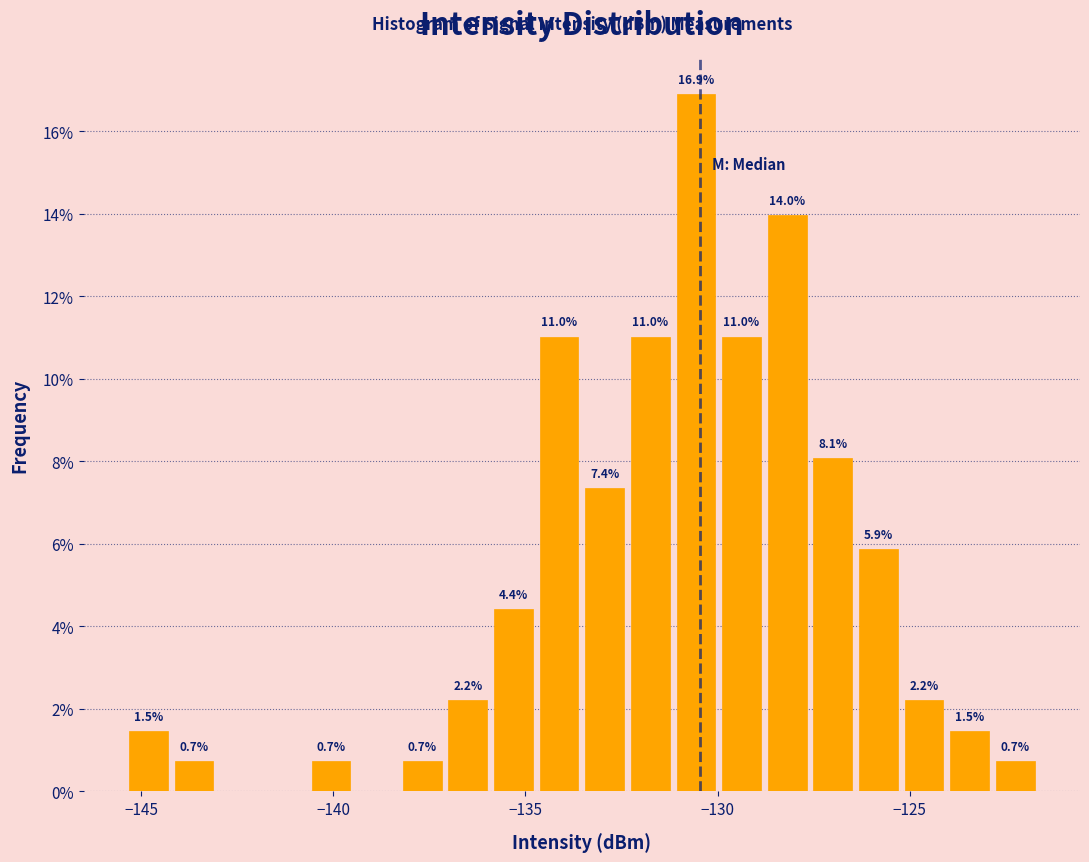

Around what value on the x-axis is the tallest bar? Give the approximate position of its centre, as read against the axis.

-130.5